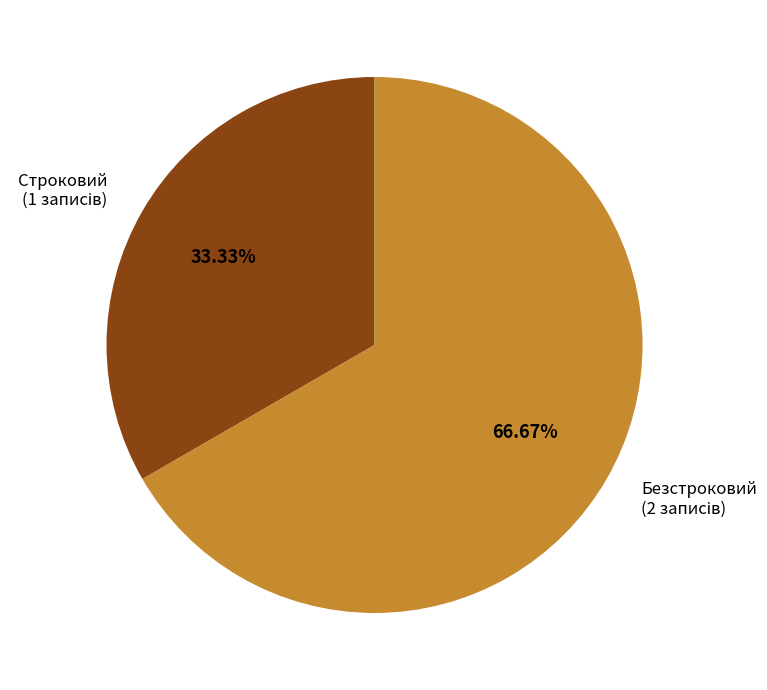

Is Безстроковий the majority of the pie?

Yes